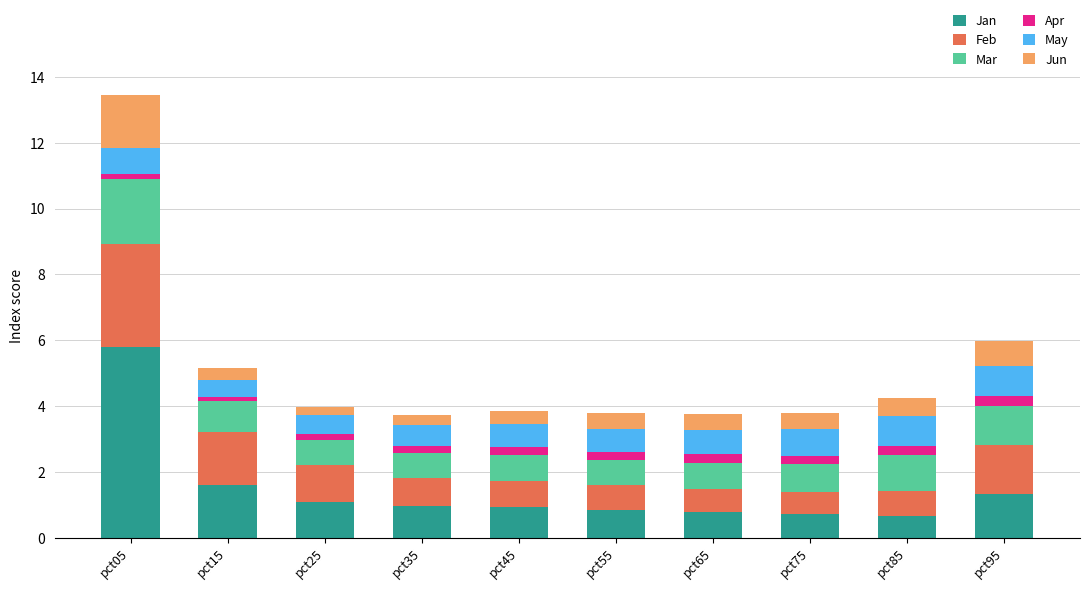

What is the sum of all Jan values?

14.8